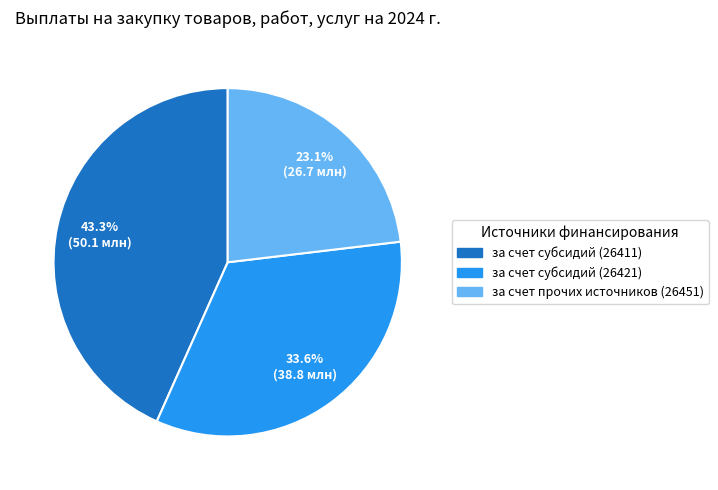

Approximately how many times larger is the value at за счет субсидий (26421) compared to за счет субсидий (26411)?

0.8